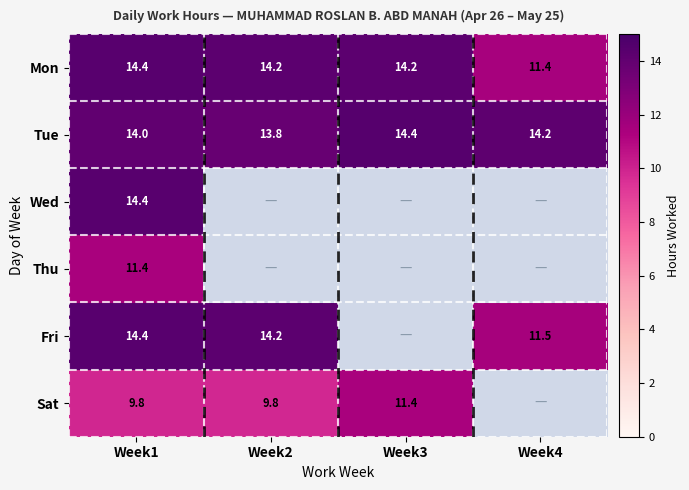

The Tue series shows 13.8 at Week2. True or false?

True